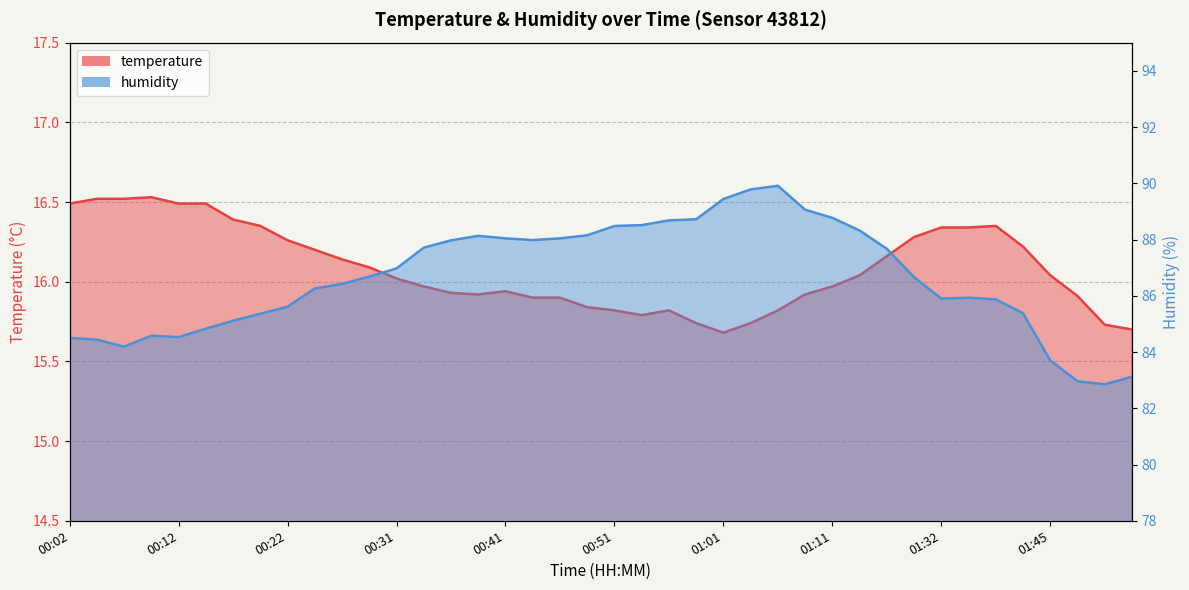

How many series are shown in this chart?

2